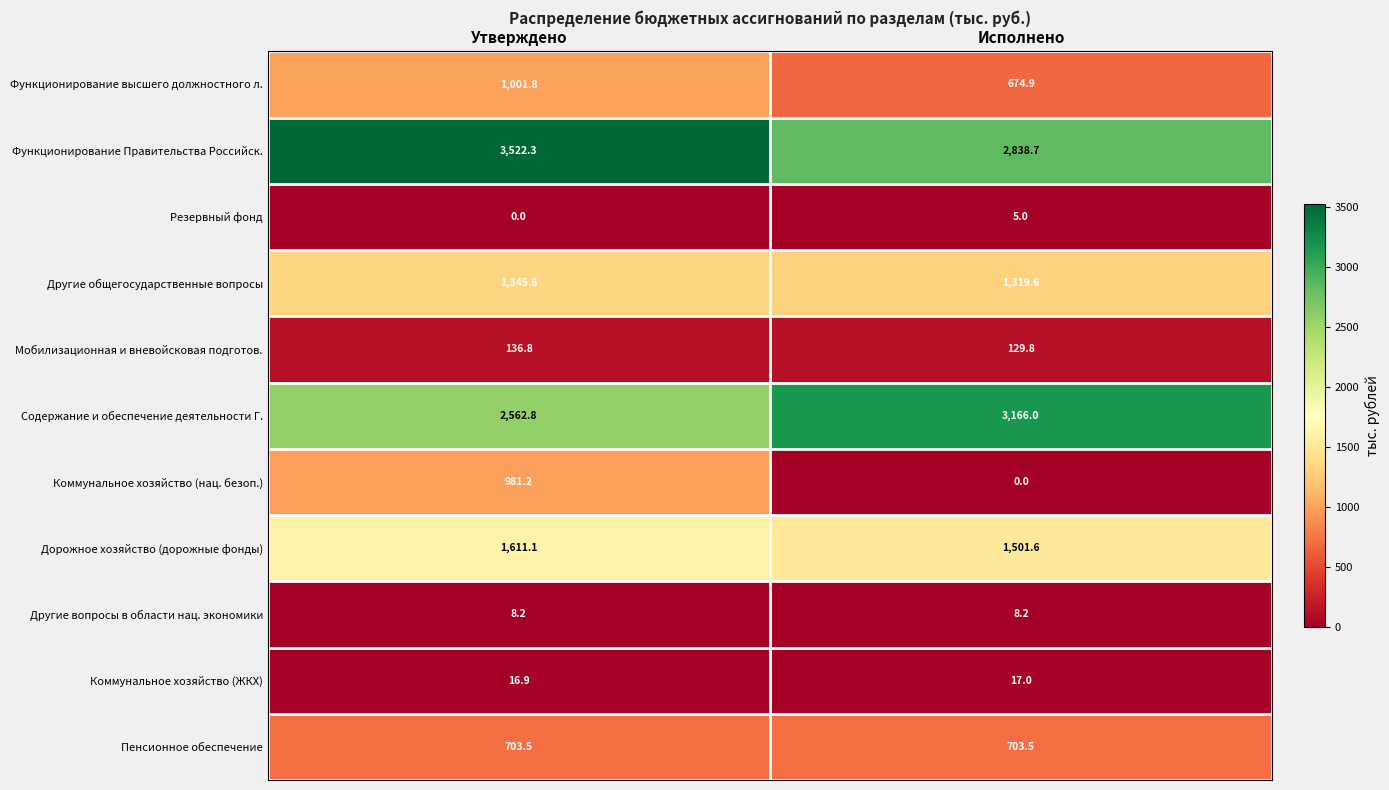

Read the Мобилизационная и вневойсковая подготов. value at Утверждено.

136.8